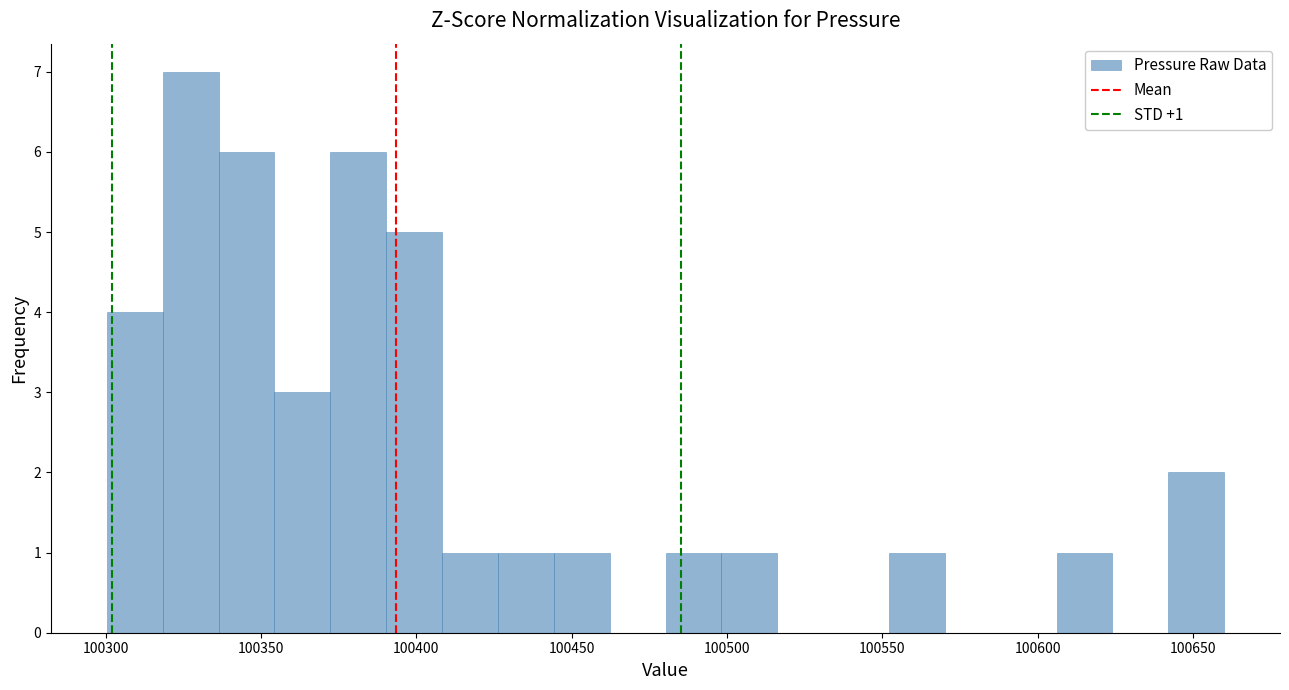

Around what value on the x-axis is the tallest bar? Give the approximate position of its centre, as read against the axis.

100325